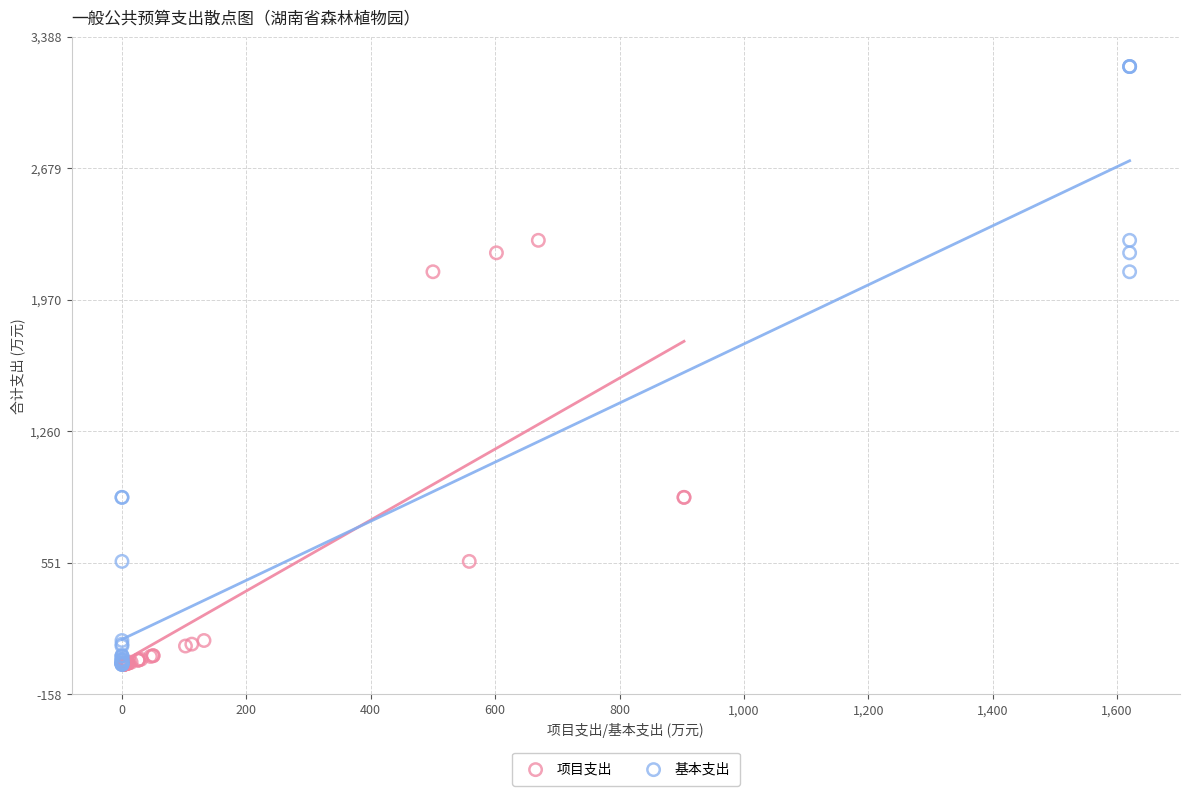

Which series contains the highest Y value?

基本支出